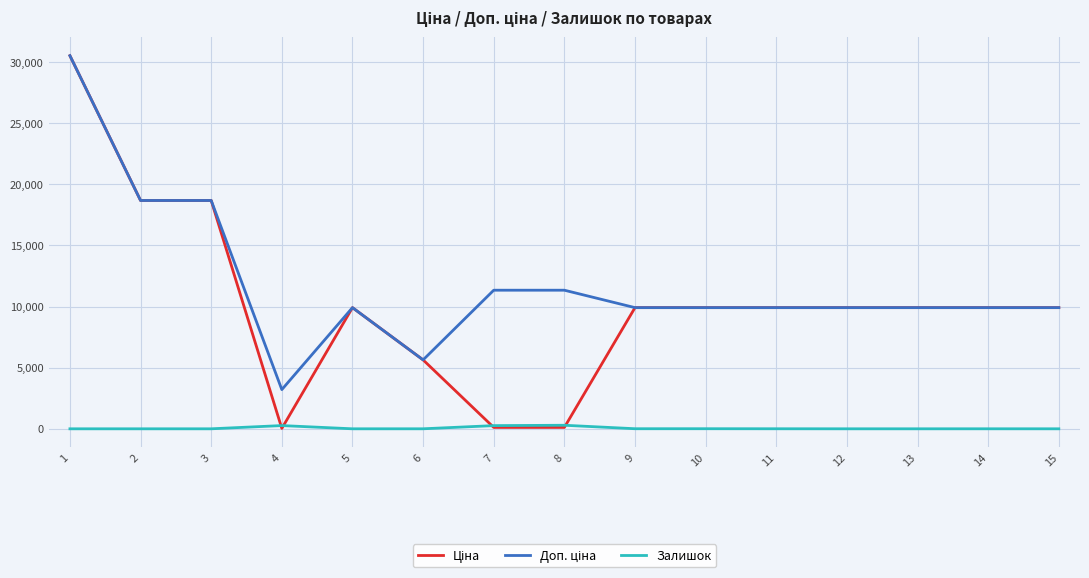

What is the total value across all series at 3?

37343.0